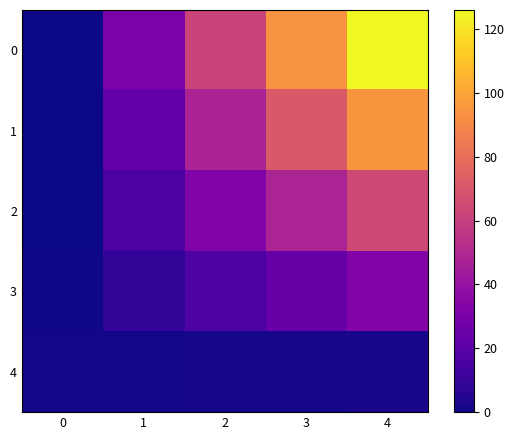

At how many categories does at least one series exceed 1?

4